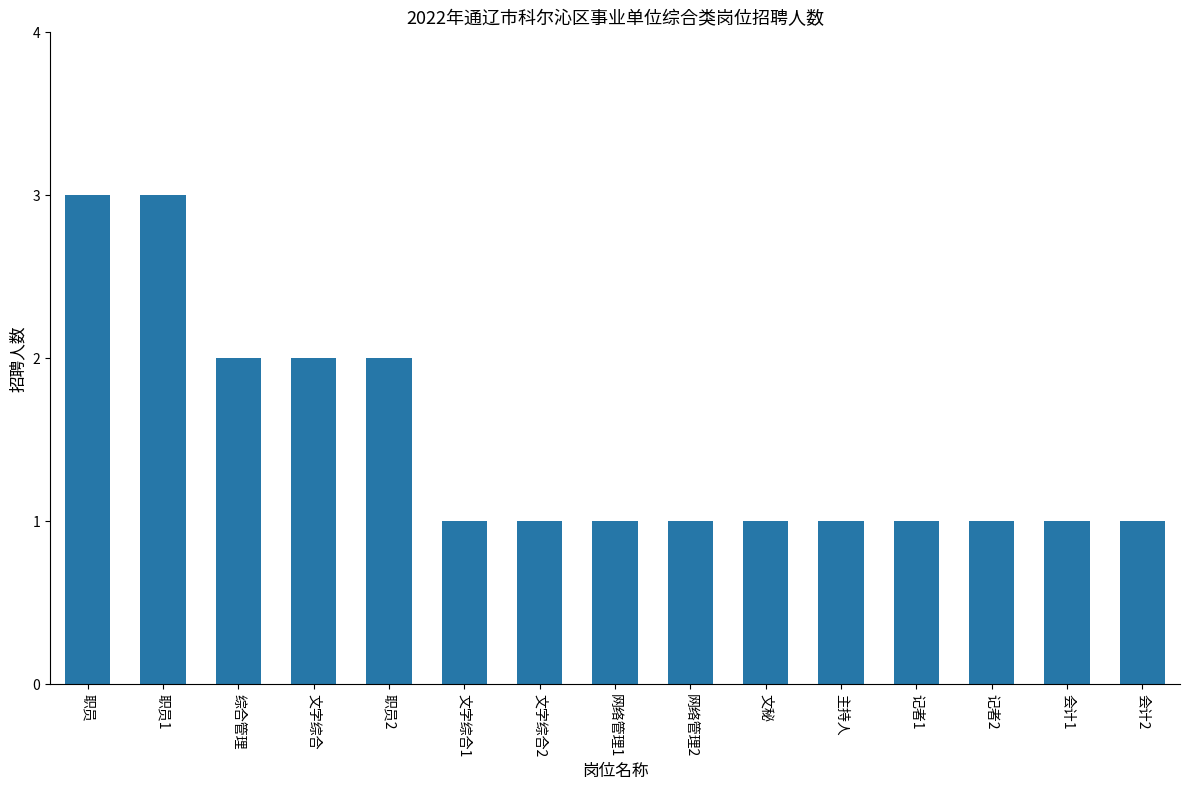

Reading left to right, what are all the values shown in this chart?

职员=3	职员1=3	综合管理=2	文字综合=2	职员2=2	文字综合1=1	文字综合2=1	网络管理1=1	网络管理2=1	文秘=1	主持人=1	记者1=1	记者2=1	会计1=1	会计2=1